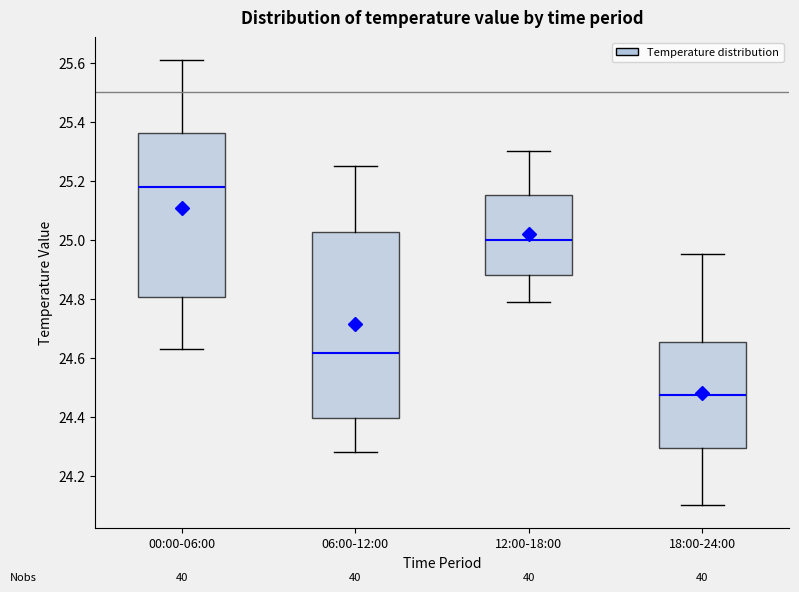

Which box is the tallest, from its lower edge to its upper edge?

06:00-12:00